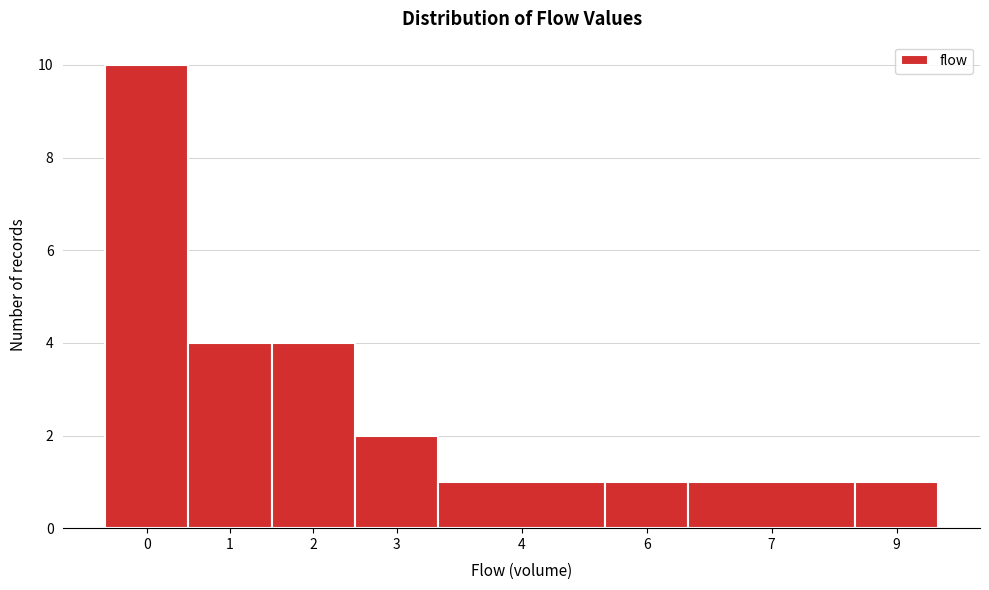

Reading left to right, what are all the values shown in this chart?

10	4	4	2	1	1	1	1